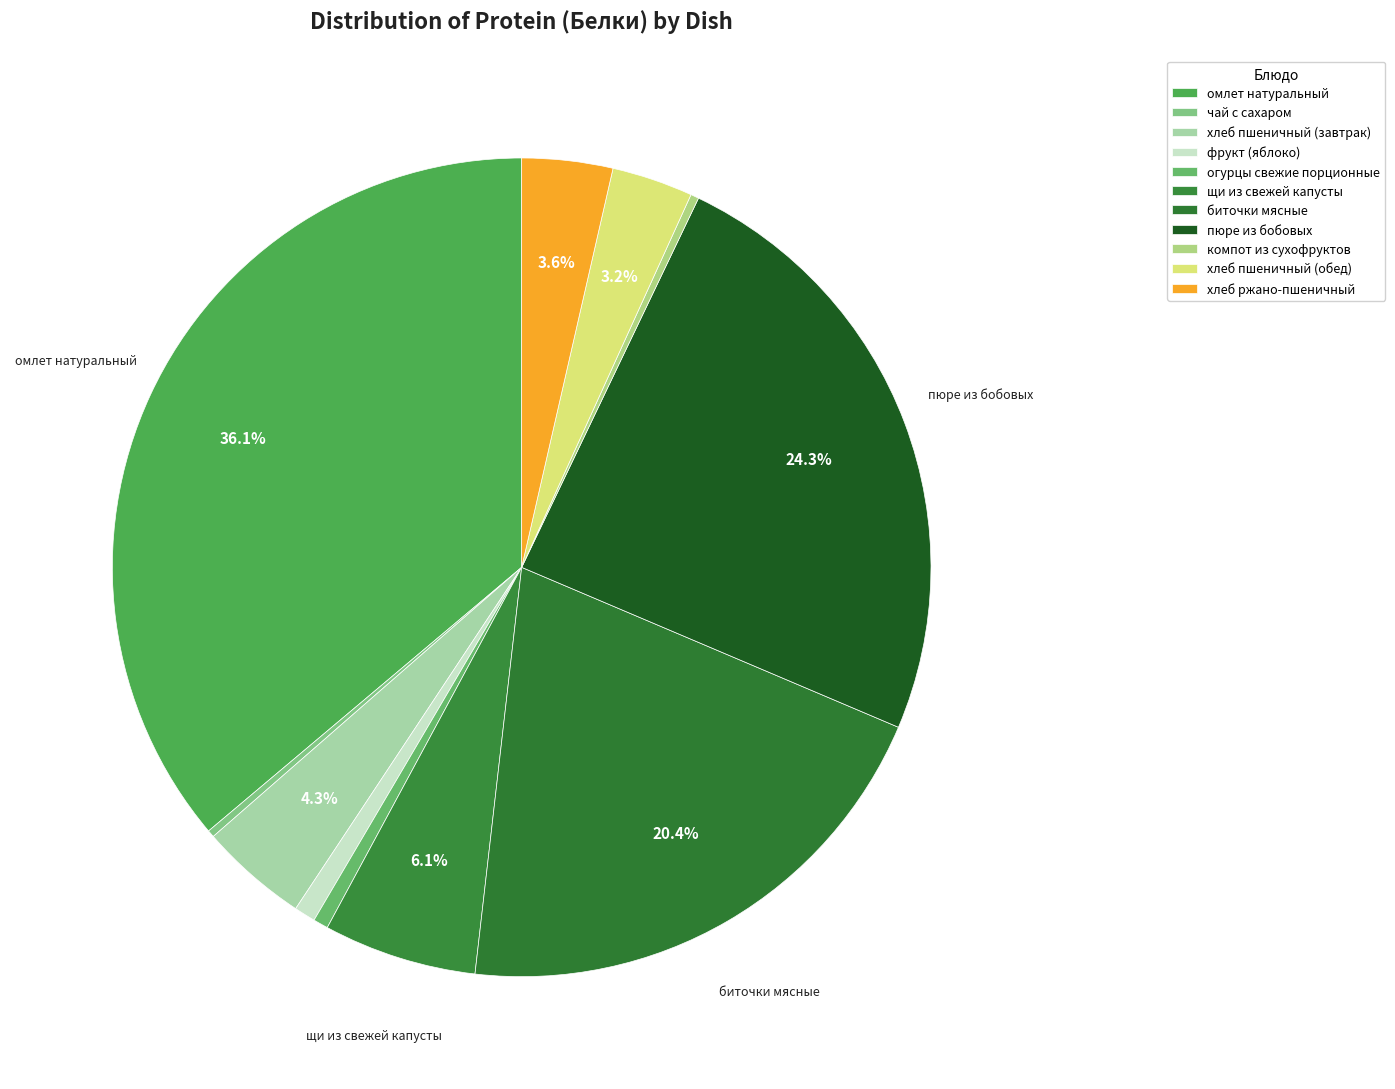

True or false: хлеб пшеничный (обед) accounts for 3% of the total.

True